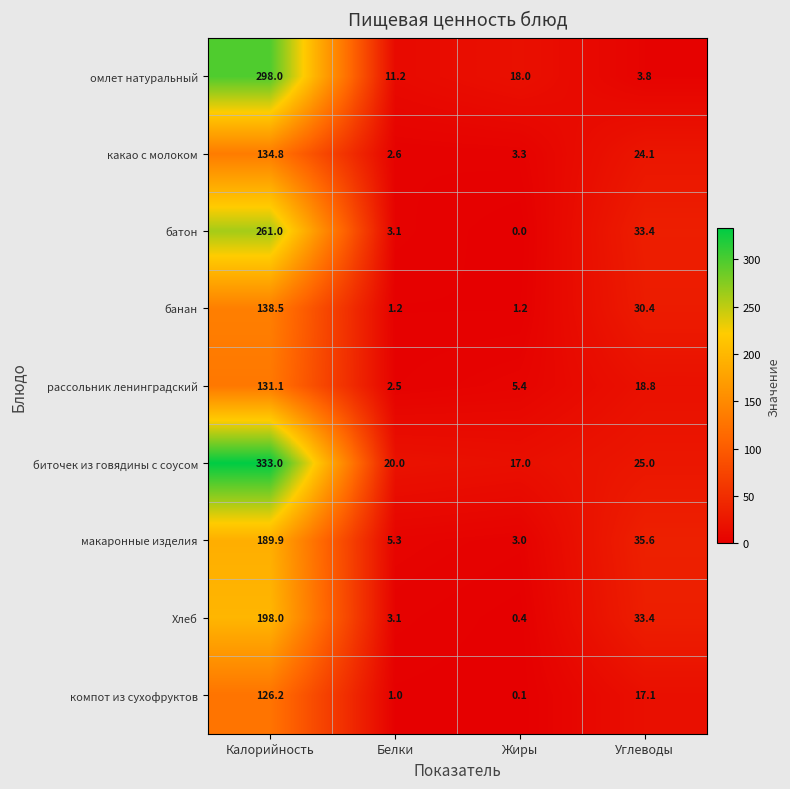

Is the value of банан at Калорийность greater than the value of биточек из говядины с соусом at Калорийность?

No